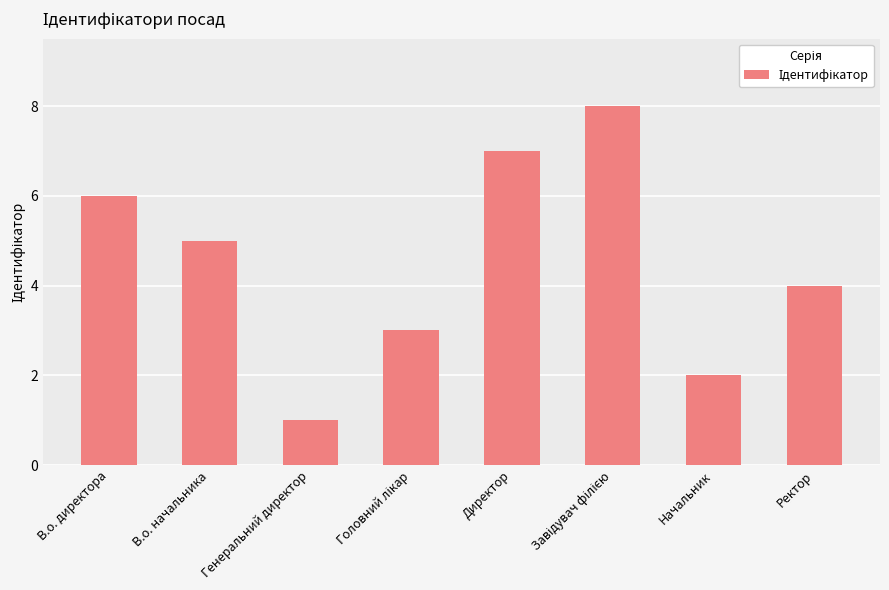

What is the sum of all values?

36